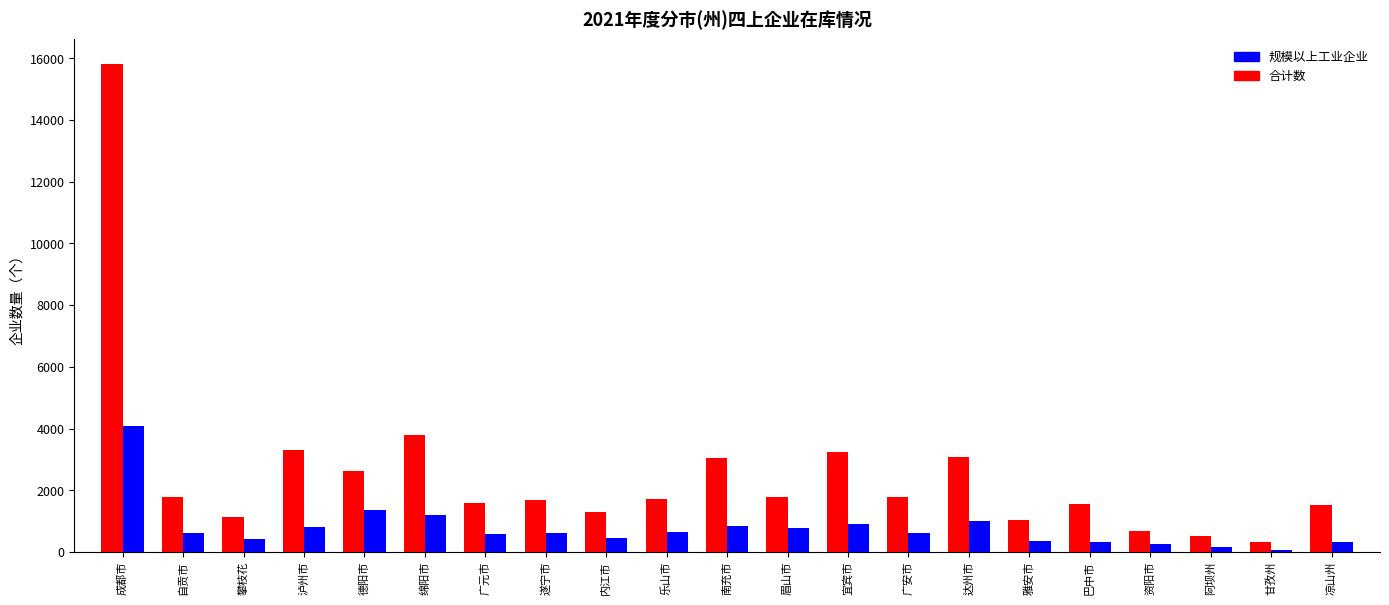

Where is 规模以上工业企业 nearest to the value 2076?

德阳市